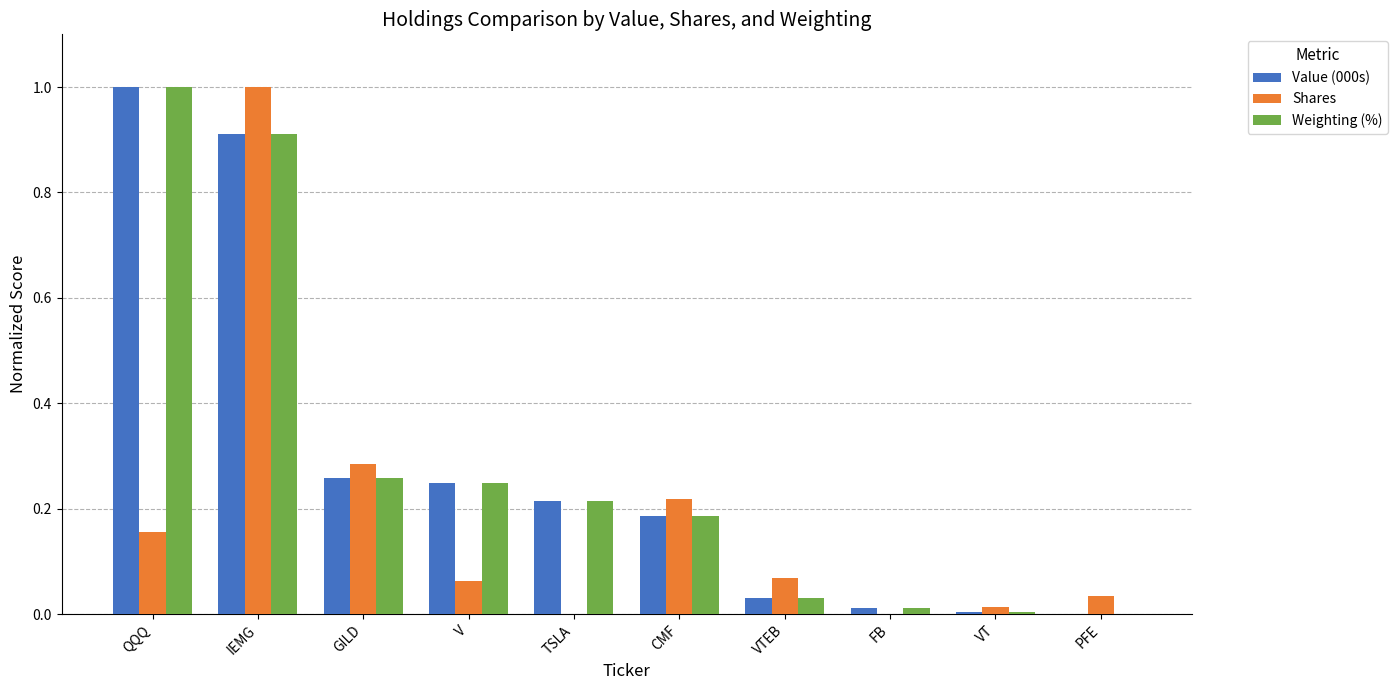

Which category has the highest value in the Value (000s) series?

QQQ